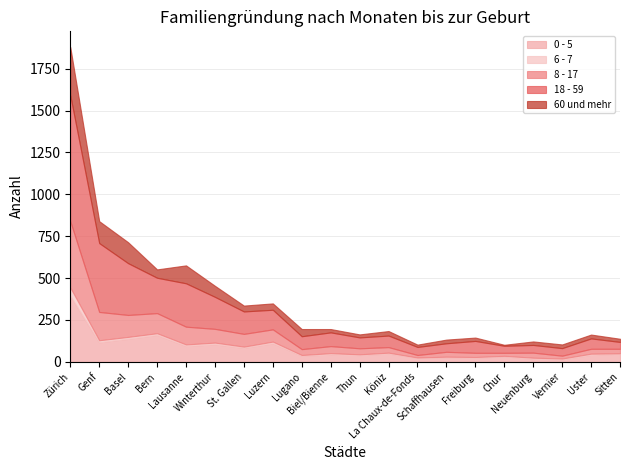

Does the chart have visible grid lines?

Yes